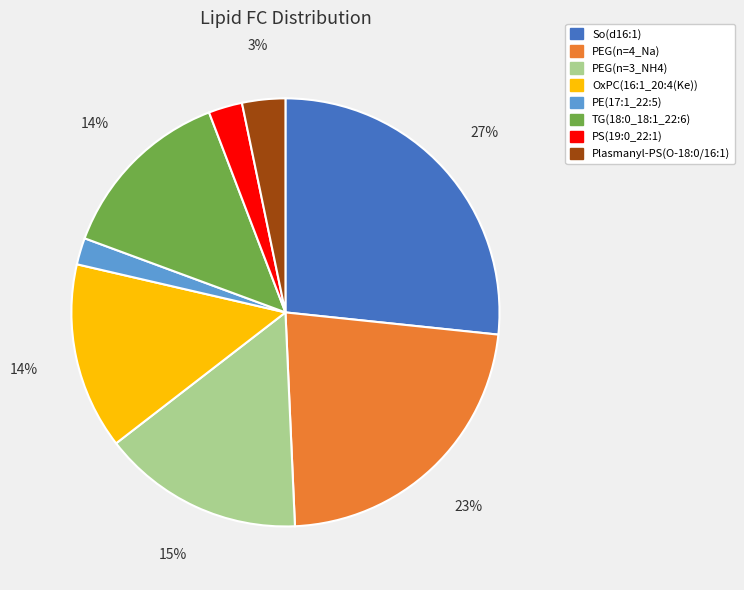

Combined, do PE(17:1_22:5) and So(d16:1) account for over 50%?

No